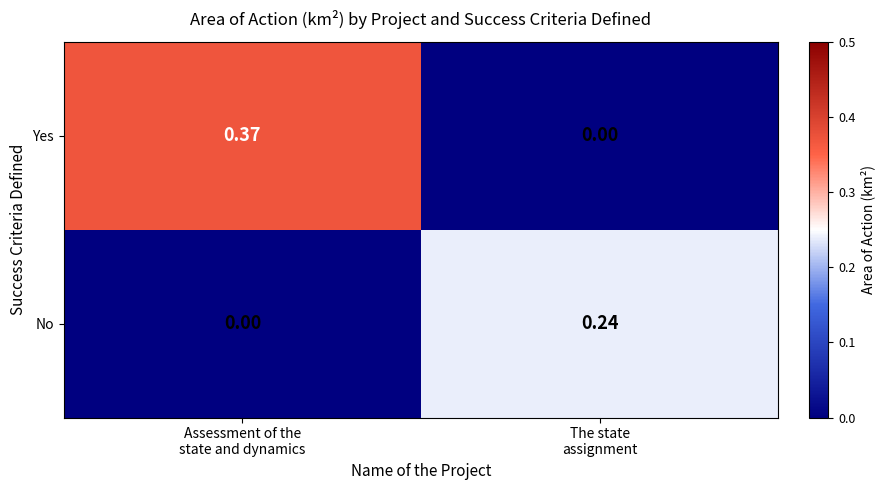

Which series has the widest spread of values?

Yes